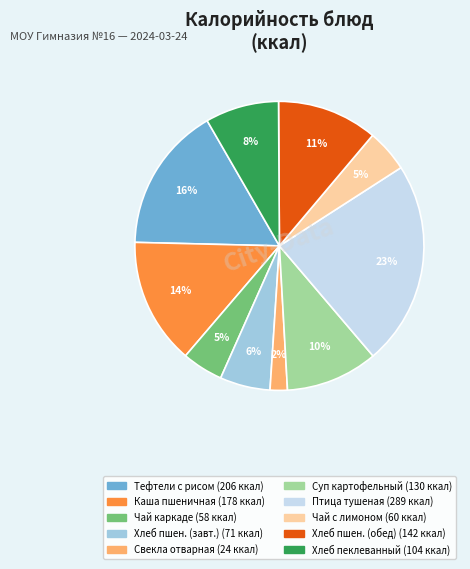

Is there a majority slice in this chart?

No